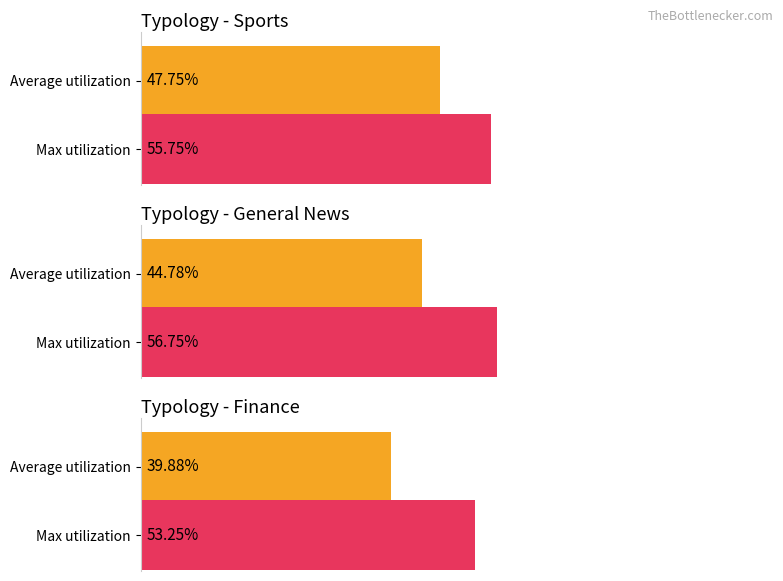

Rank the series by their average value, from lowest to highest.

Average Overall, Max Overall